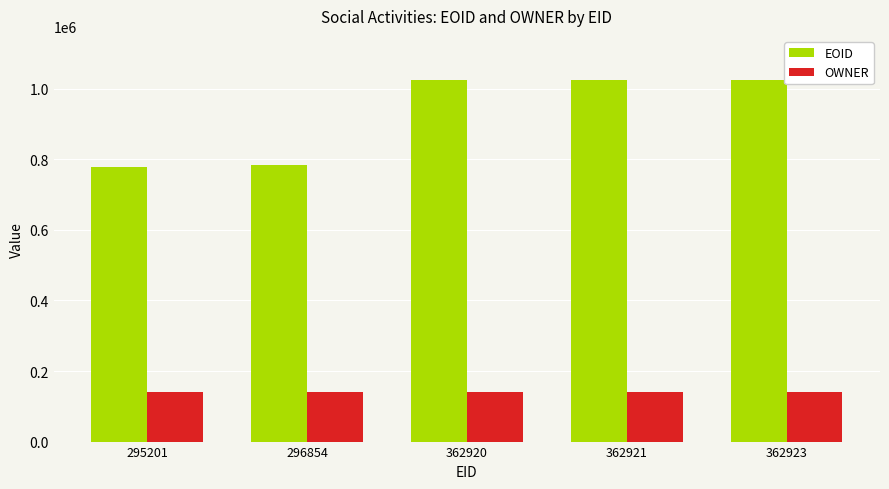

What is the difference between the maximum and minimum values in the EOID series?

245206